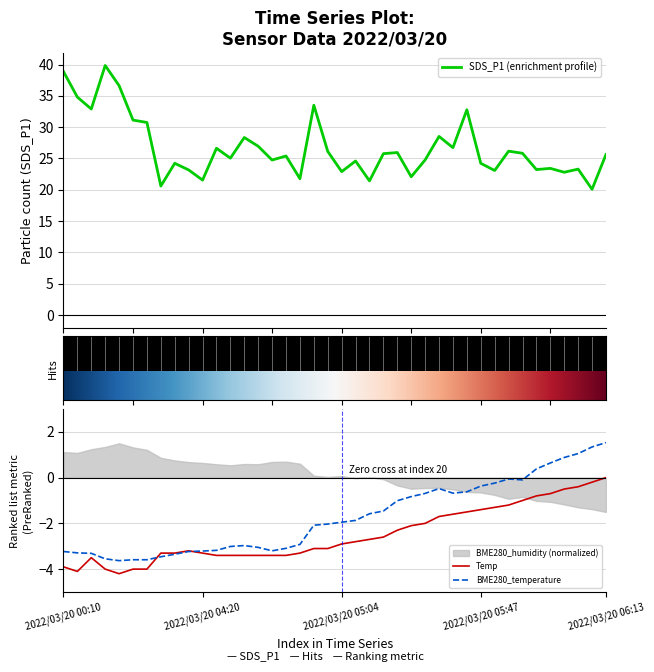

How many distinct data groups are displayed?

3